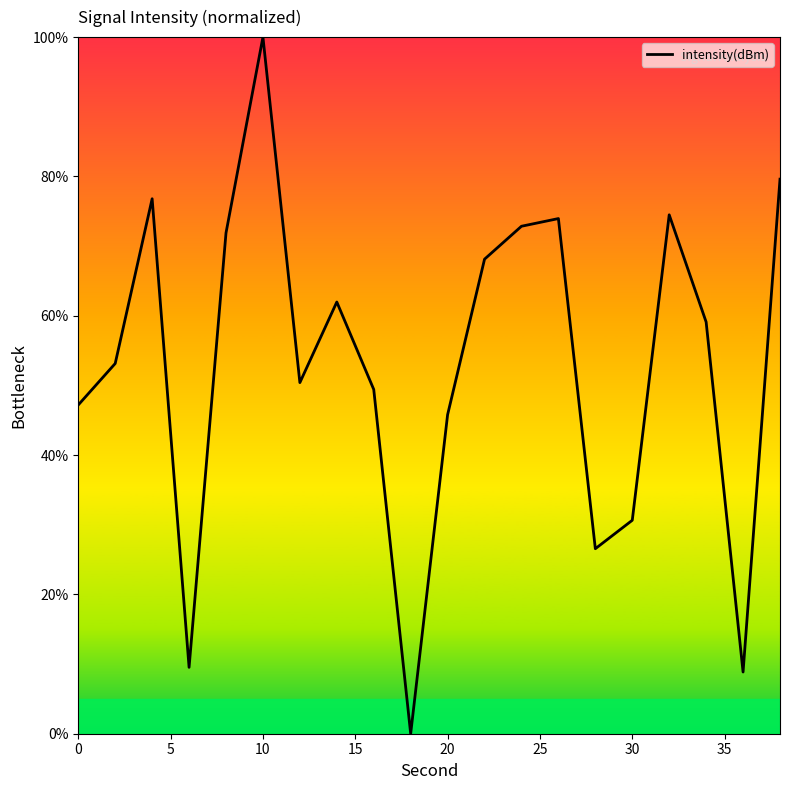

What is the maximum value shown in the chart?

100.0